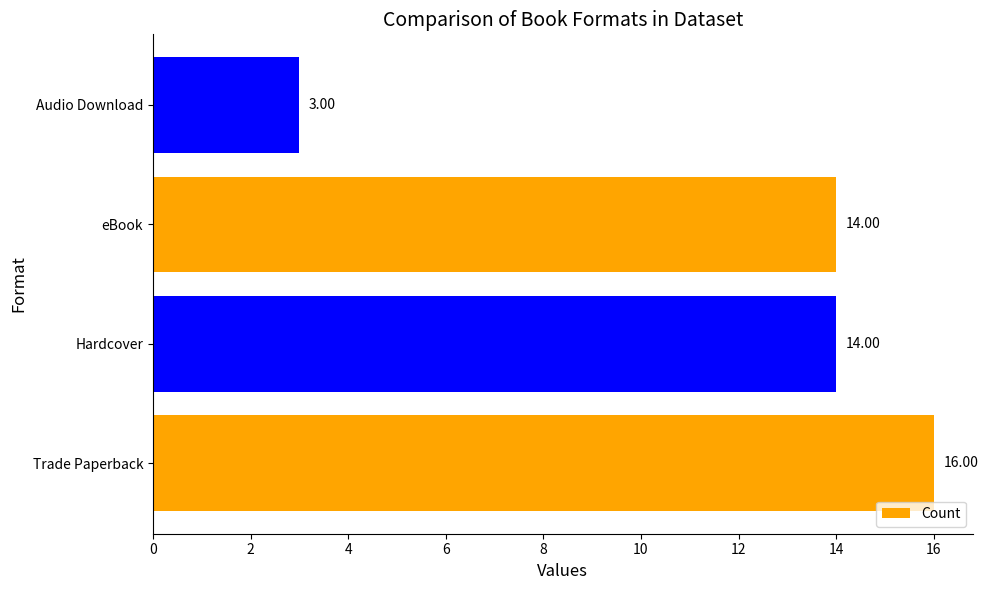

What is the sum of all values?

47